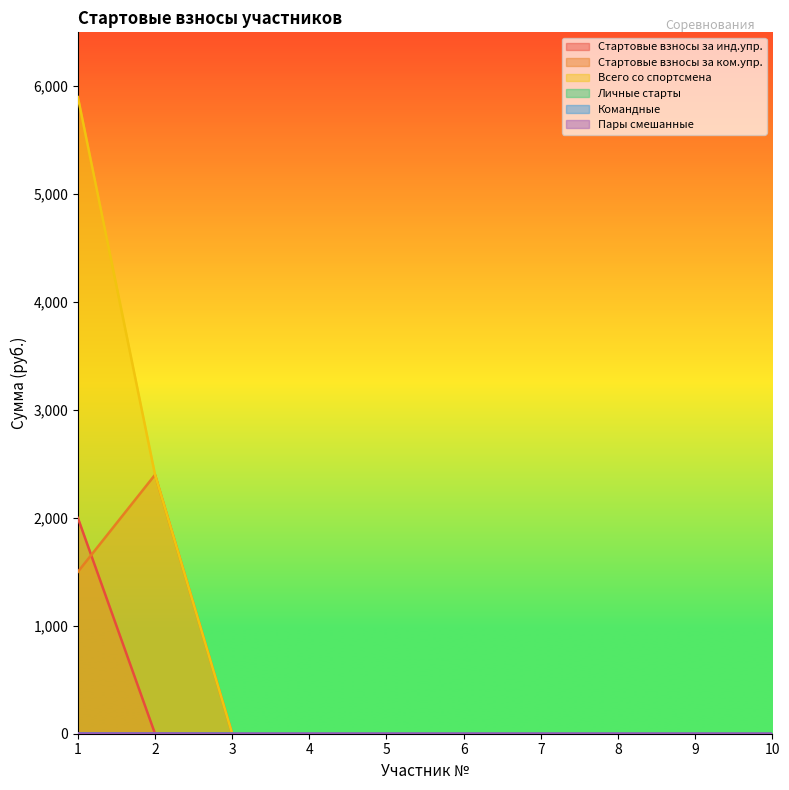

True or false: Стартовые взносы за ком.упр. and Всего со спортсмена intersect in this chart.

False